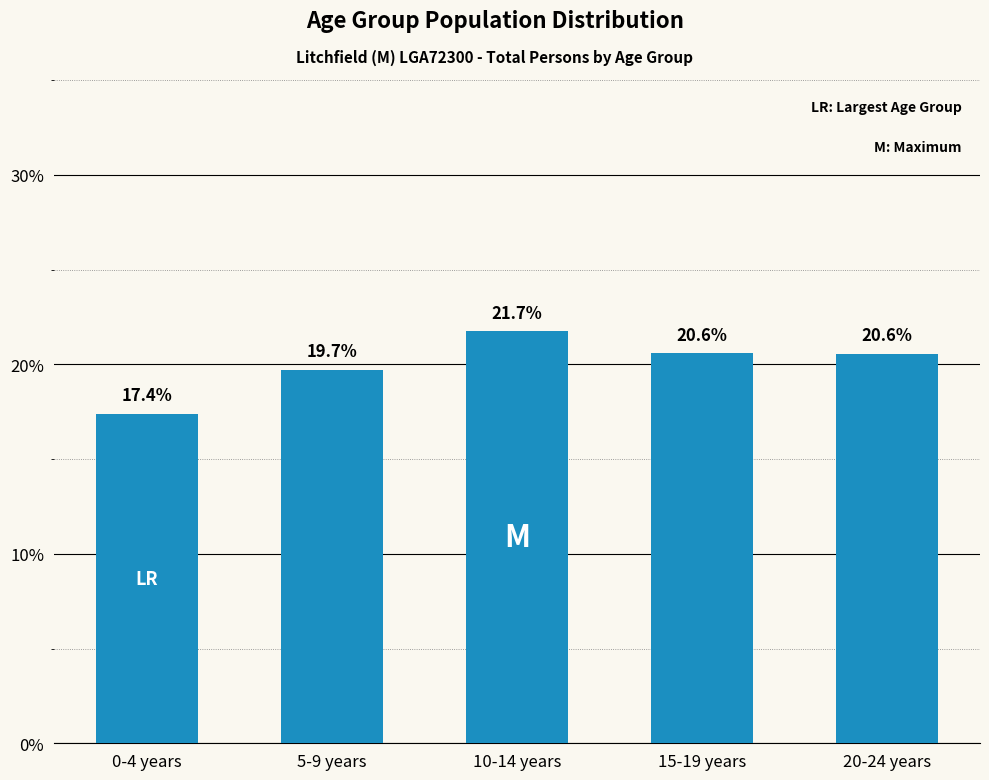

True or false: the data shows 19.7 at 5-9 years.

True